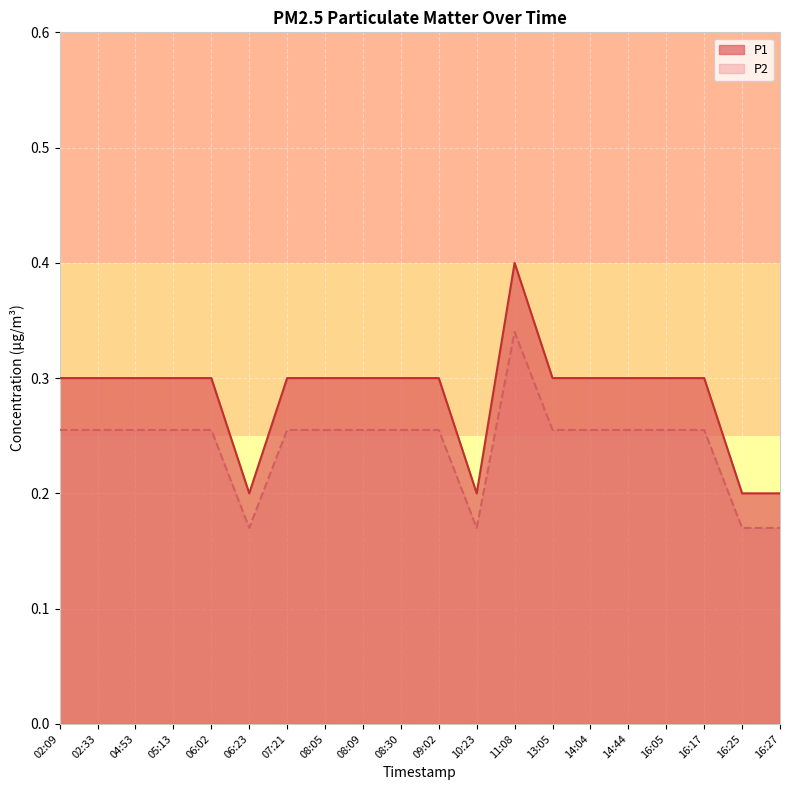

At which label does P2 reach its peak?

11:08